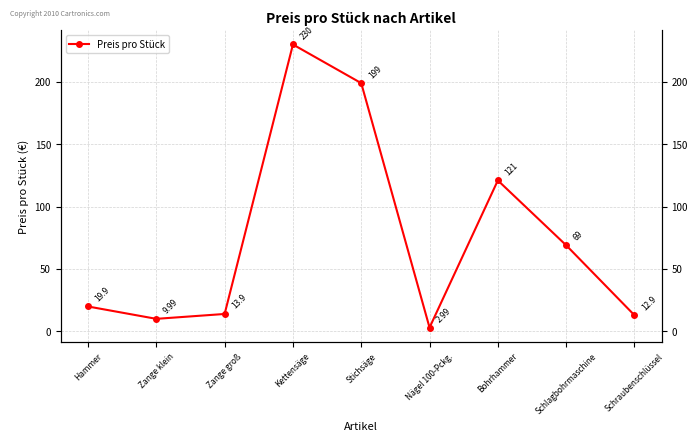

Rank the categories by value from highest to lowest.

Kettensäge, Stichsäge, Bohrhammer, Schlagbohrmaschine, Hammer, Zange groß, Schraubenschlüssel, Zange klein, Nägel 100-Pckg.